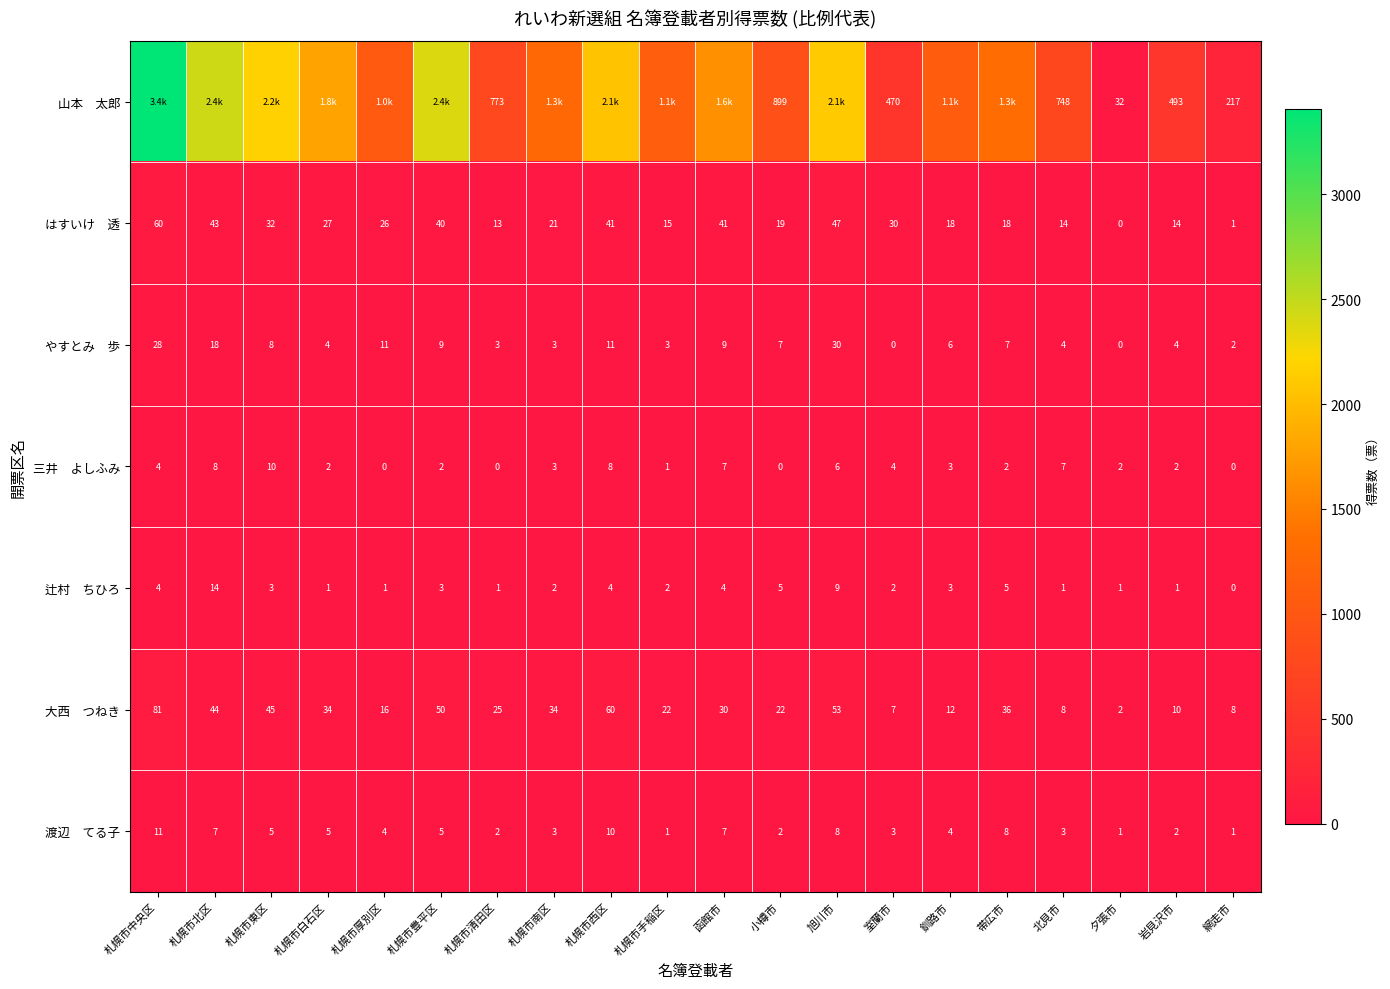

Which series has the widest spread of values?

山本 太郎